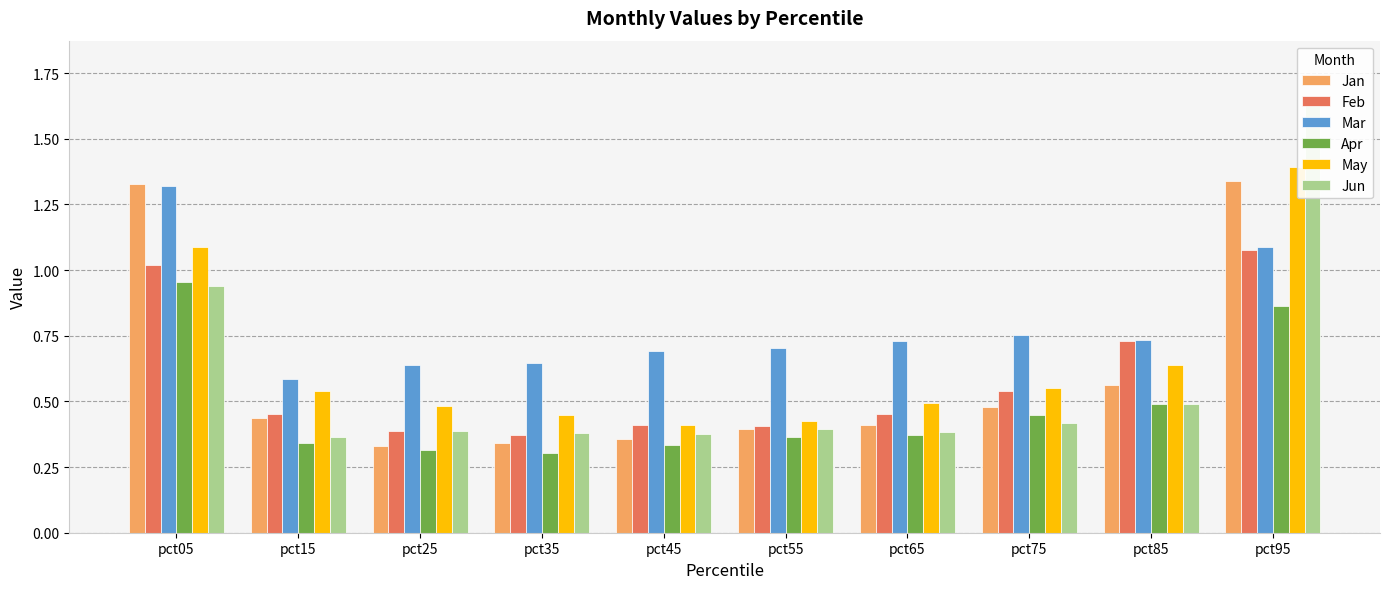

What is the difference between the second highest and second lowest values in the Feb series?

0.6